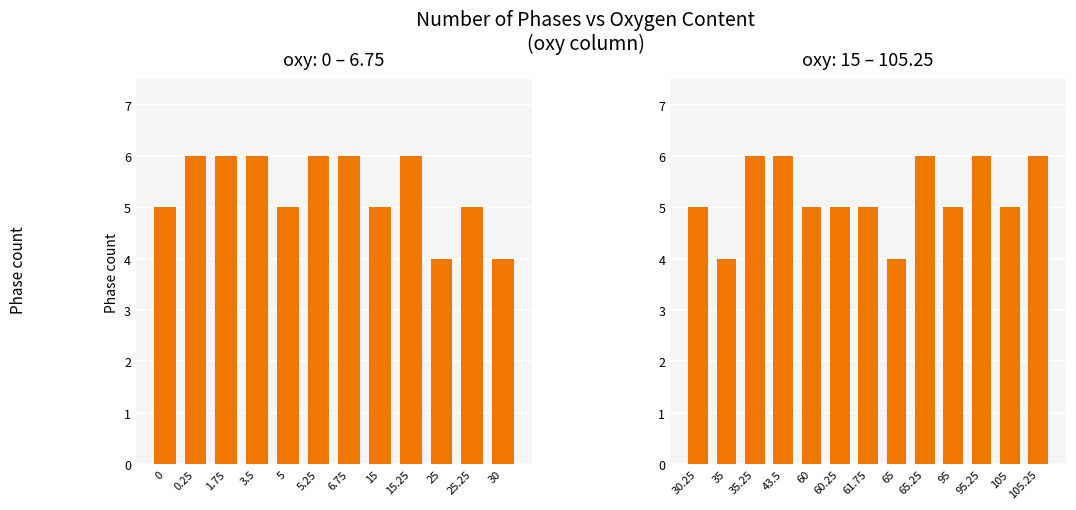

What value does the data have at 35.25?

6